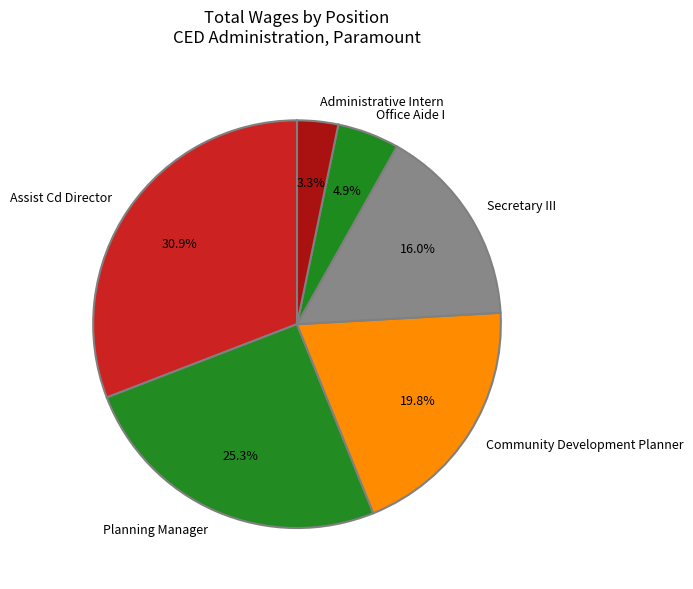

How many segments does this pie chart have?

6